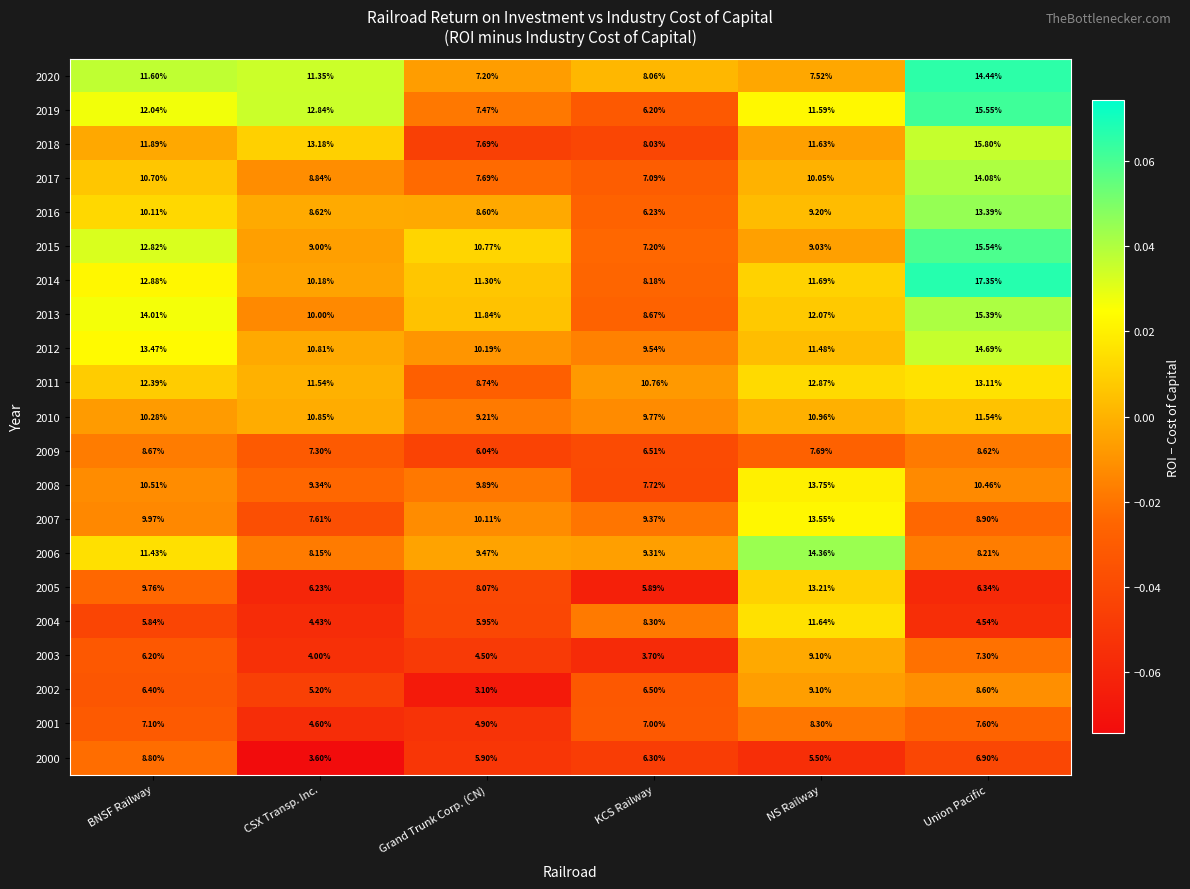

Rank the categories by 2002 value from highest to lowest.

NS Railway, Union Pacific, KCS Railway, BNSF Railway, CSX Transp. Inc., Grand Trunk Corp. (CN)